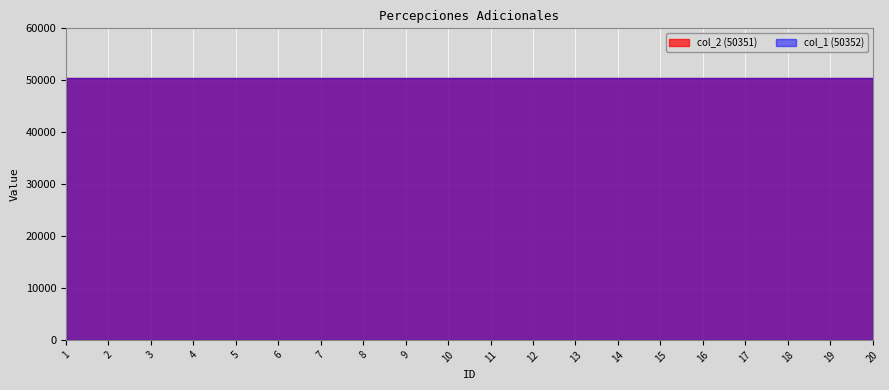

Which label corresponds to the largest value in the chart?

1